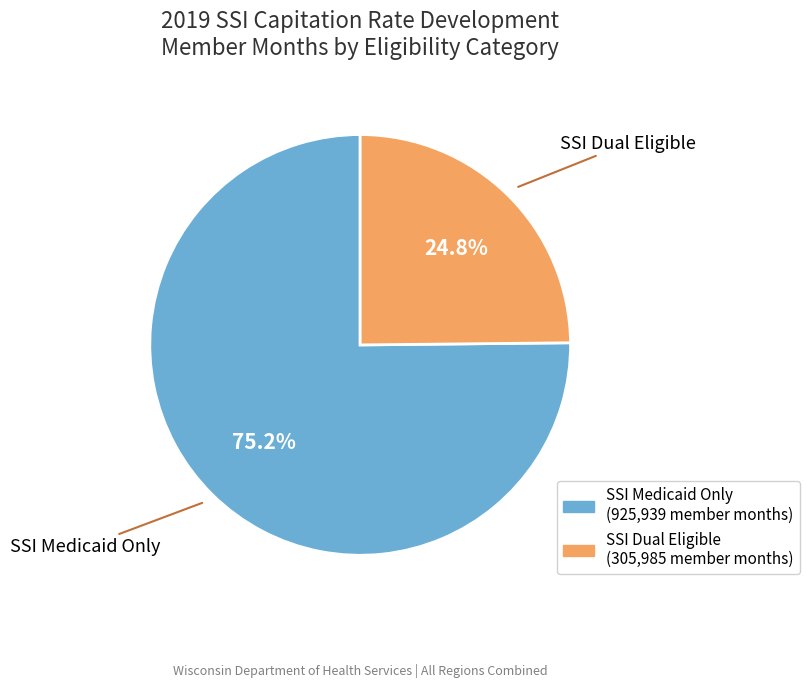

Combined, do SSI Medicaid Only and SSI Dual Eligible account for over 50%?

Yes